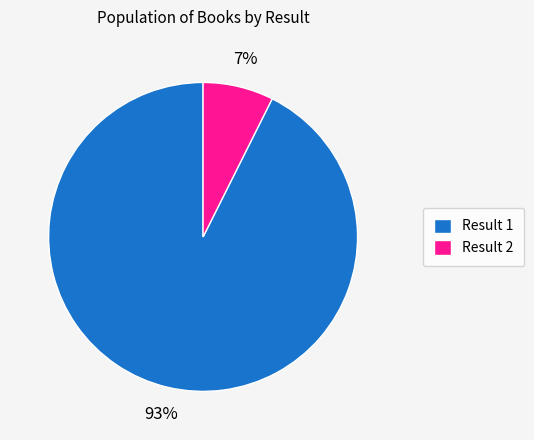

Is it true that Result 2 is 17% of the pie?

False